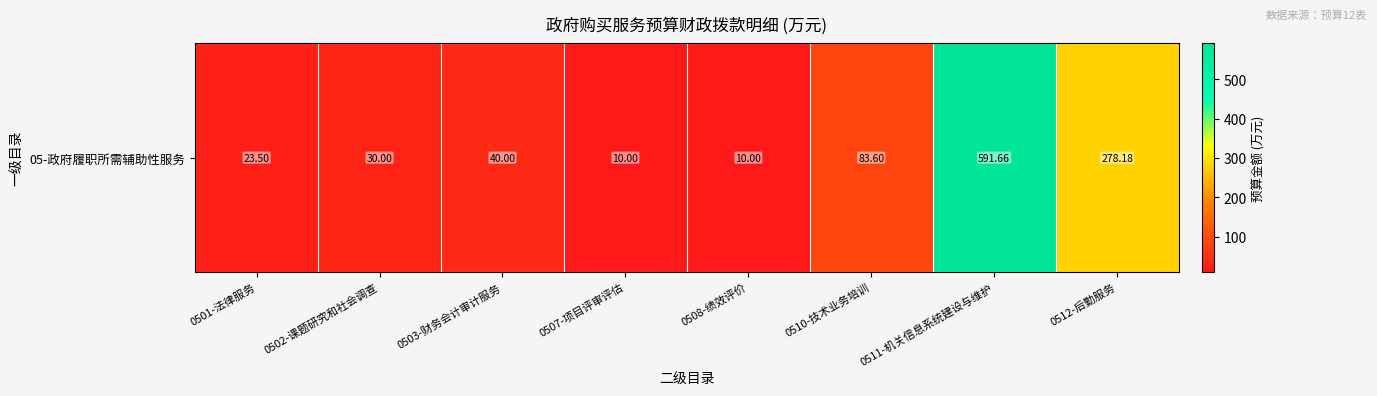

What is the sum of the values at 0511-机关信息系统建设与维护 and 0510-技术业务培训?

675.3